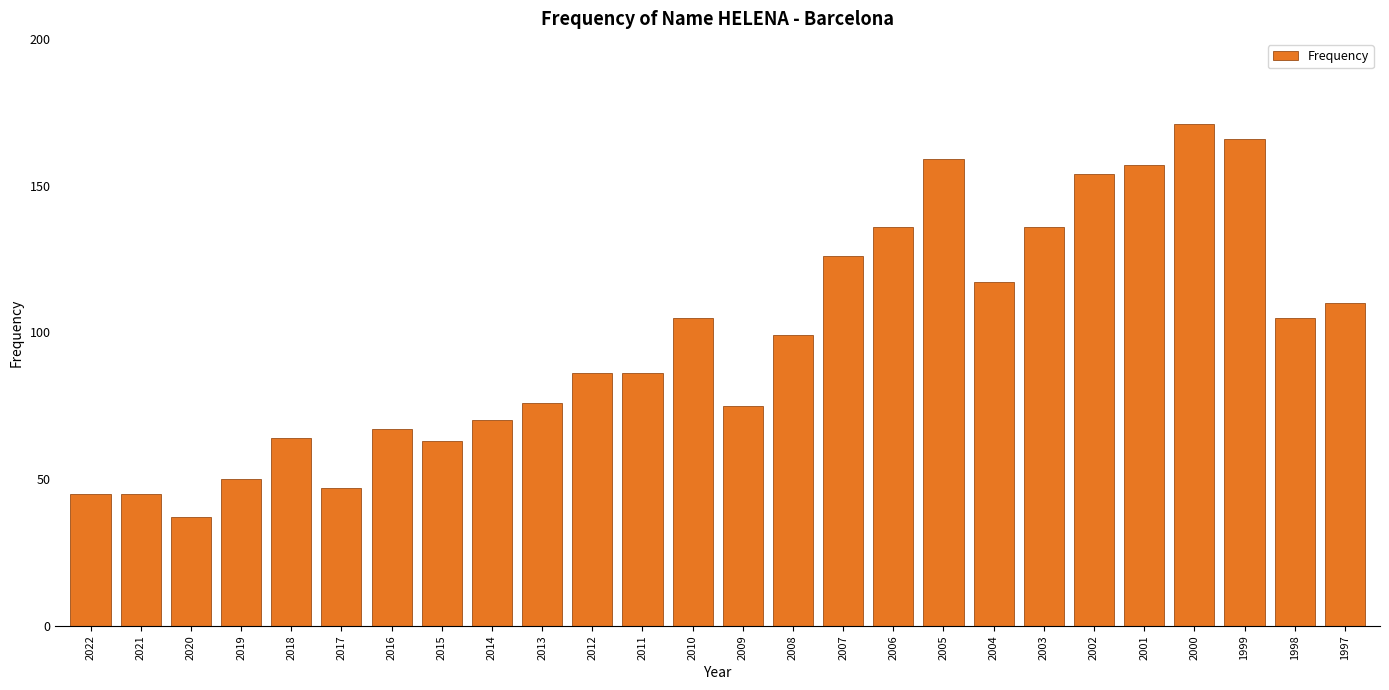

Reading left to right, list all the values displayed in this chart.

2022=45	2021=45	2020=37	2019=50	2018=64	2017=47	2016=67	2015=63	2014=70	2013=76	2012=86	2011=86	2010=105	2009=75	2008=99	2007=126	2006=136	2005=159	2004=117	2003=136	2002=154	2001=157	2000=171	1999=166	1998=105	1997=110